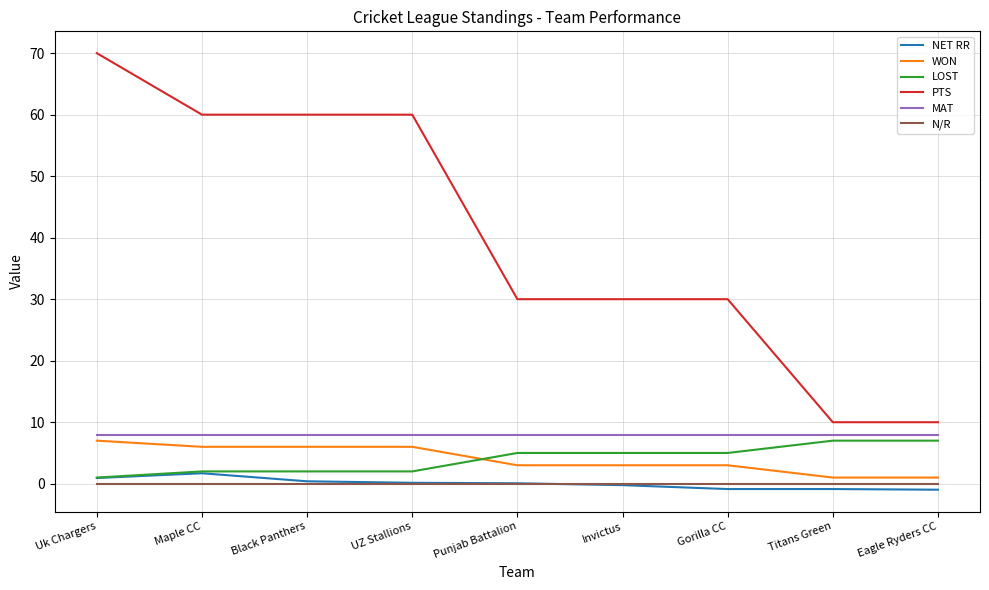

Count the number of categories in the chart.

9